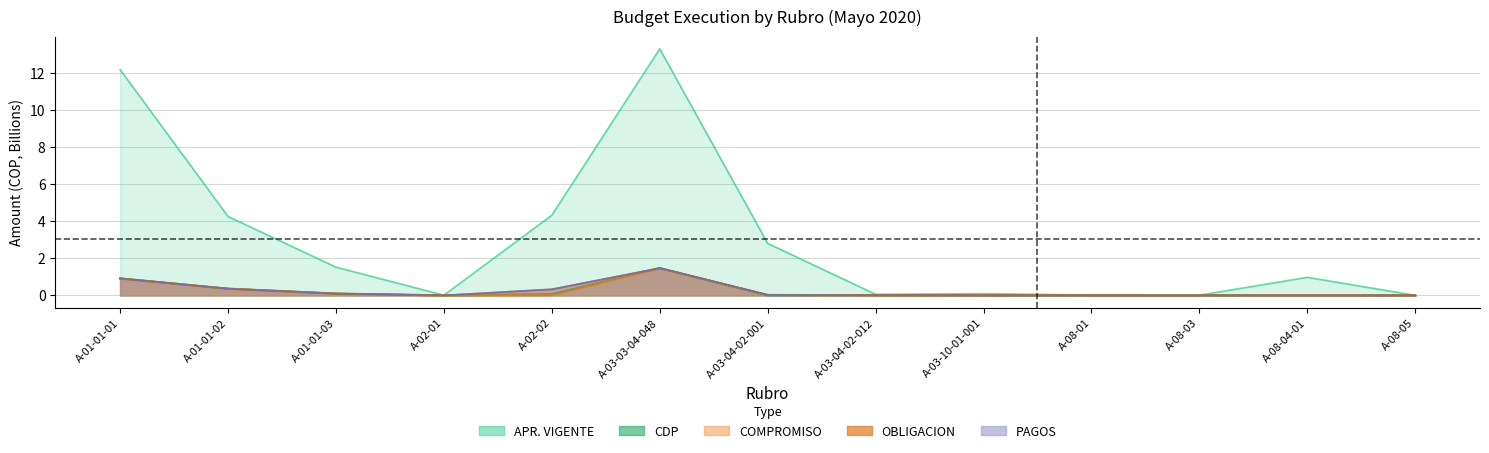

How many interior local peaks does the apr_vigente series have?

3